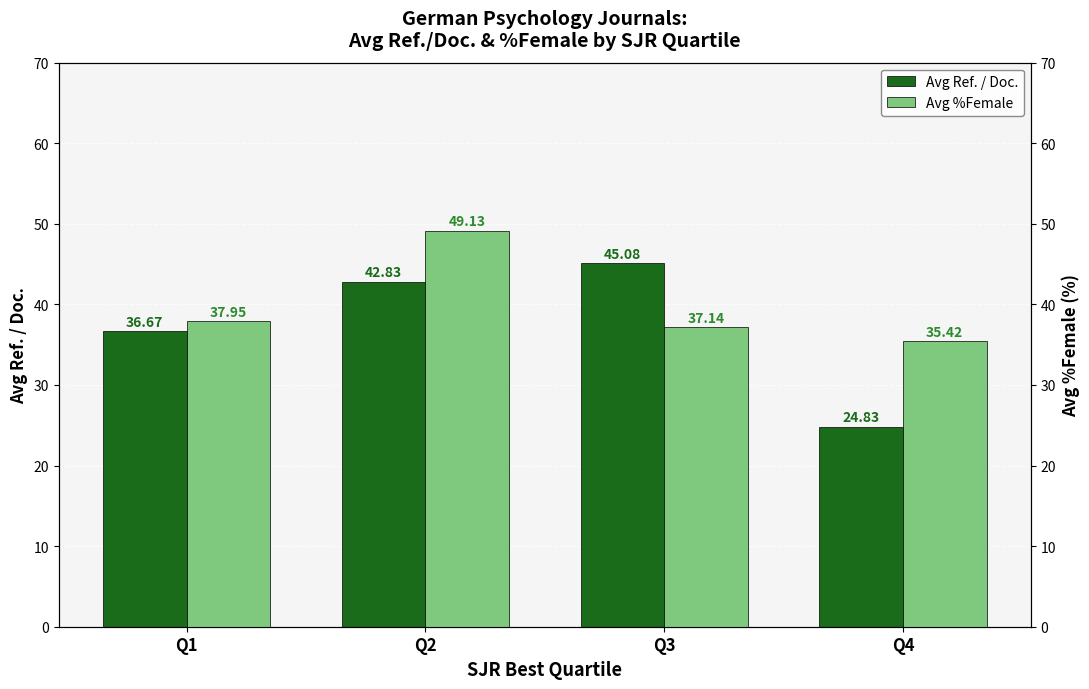

What is the sum of the Avg %Female values at Q2 and Q1?

87.1